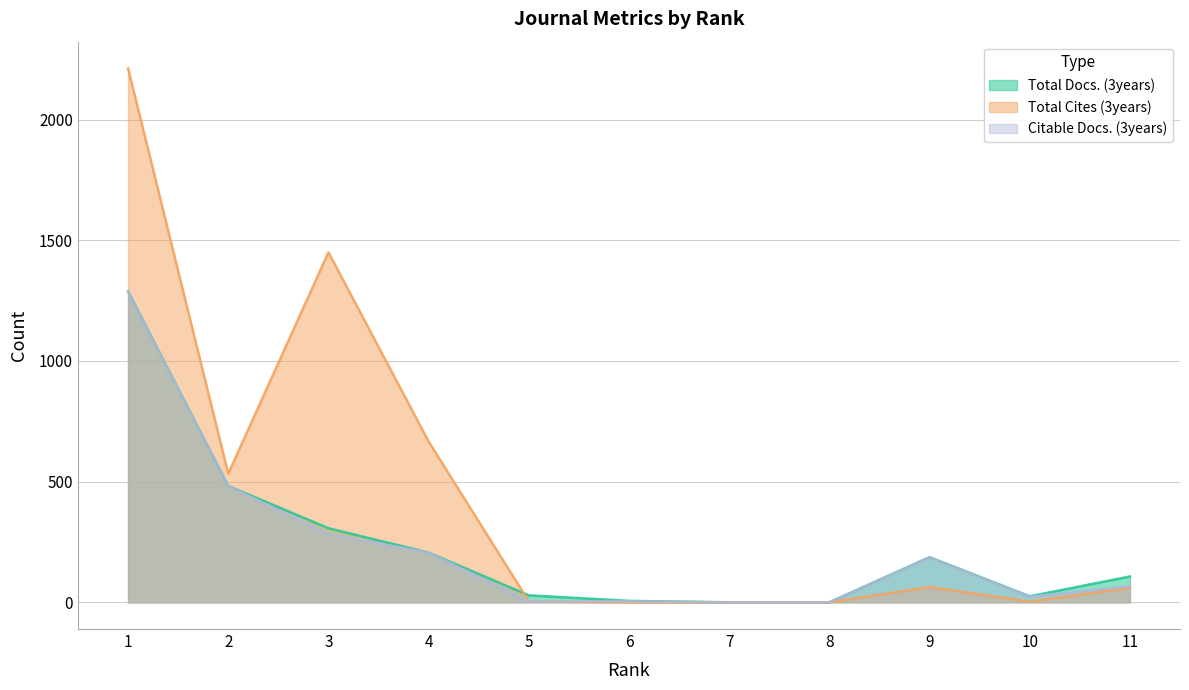

Between 2 and 5, which series saw the biggest shift?

Total Cites (3years)